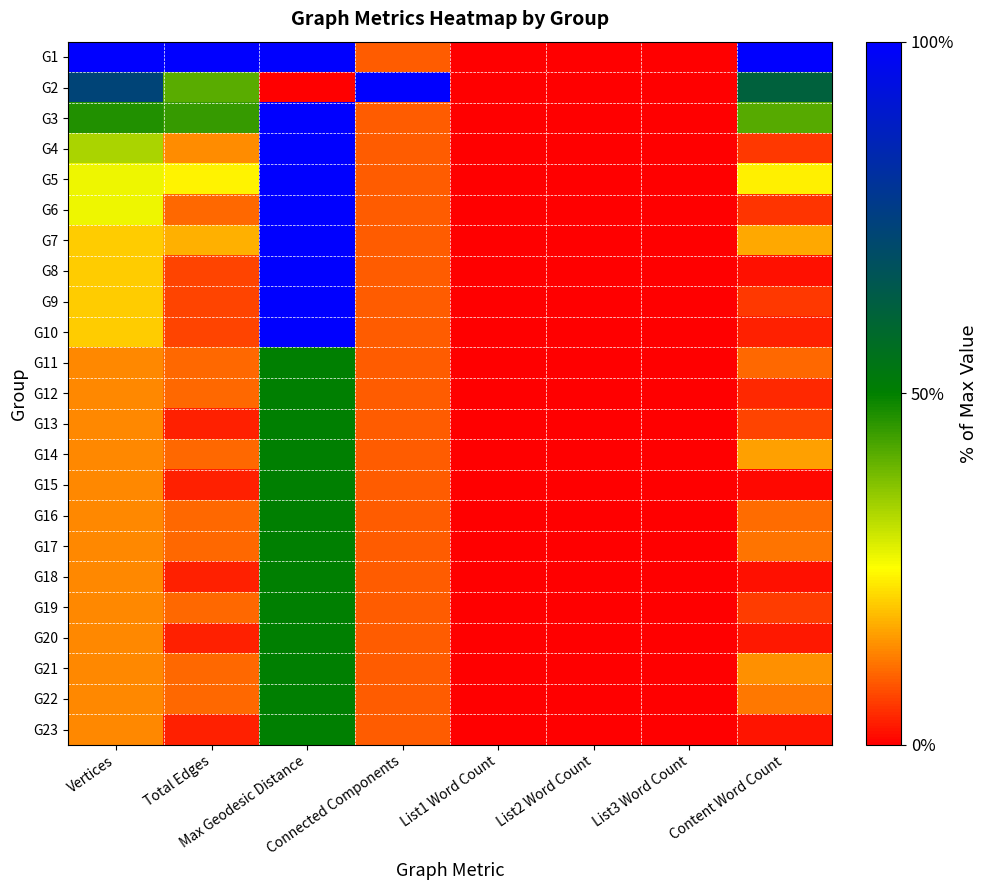

At which category is the sum across all series the highest?

Max Geodesic Distance